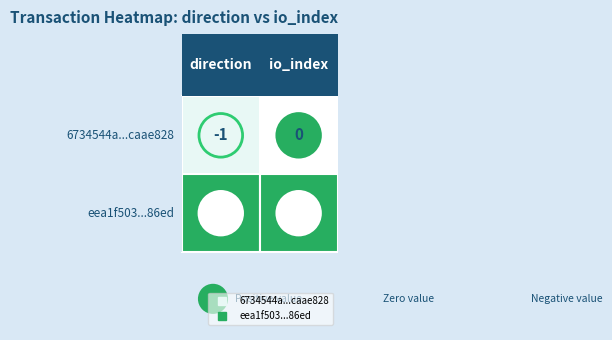

True or false: 6734544a2bbaafcf11e30a520f355cc1caae828 has a value of 0 at io_index.

False